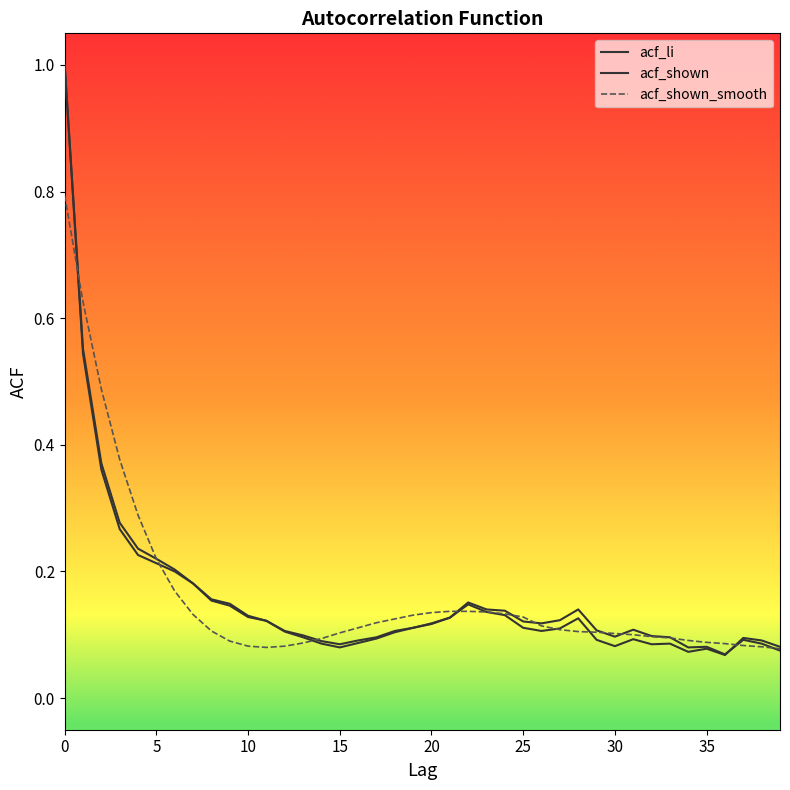

Does the chart have visible grid lines?

No